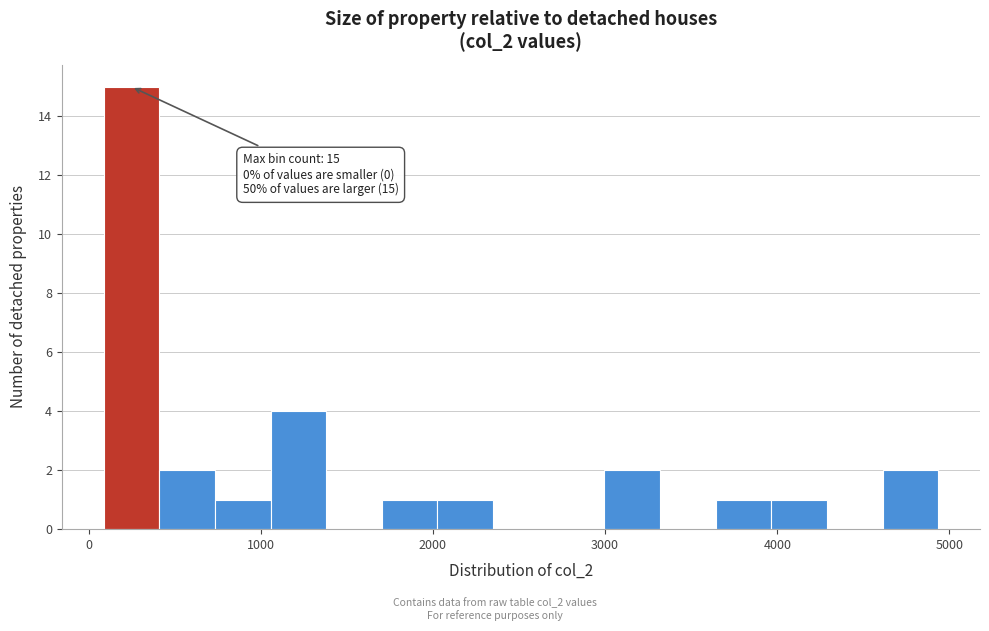

Read against the x-axis, roughly where is the centre of the tallest bar?

200